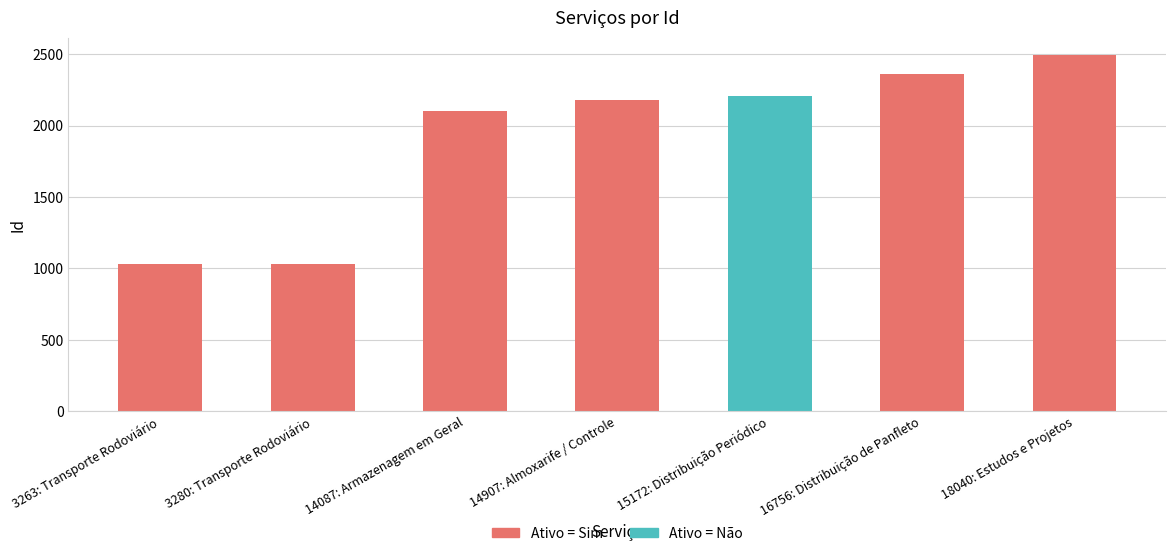

Are the bars grouped side by side (vs. stacked)?

No